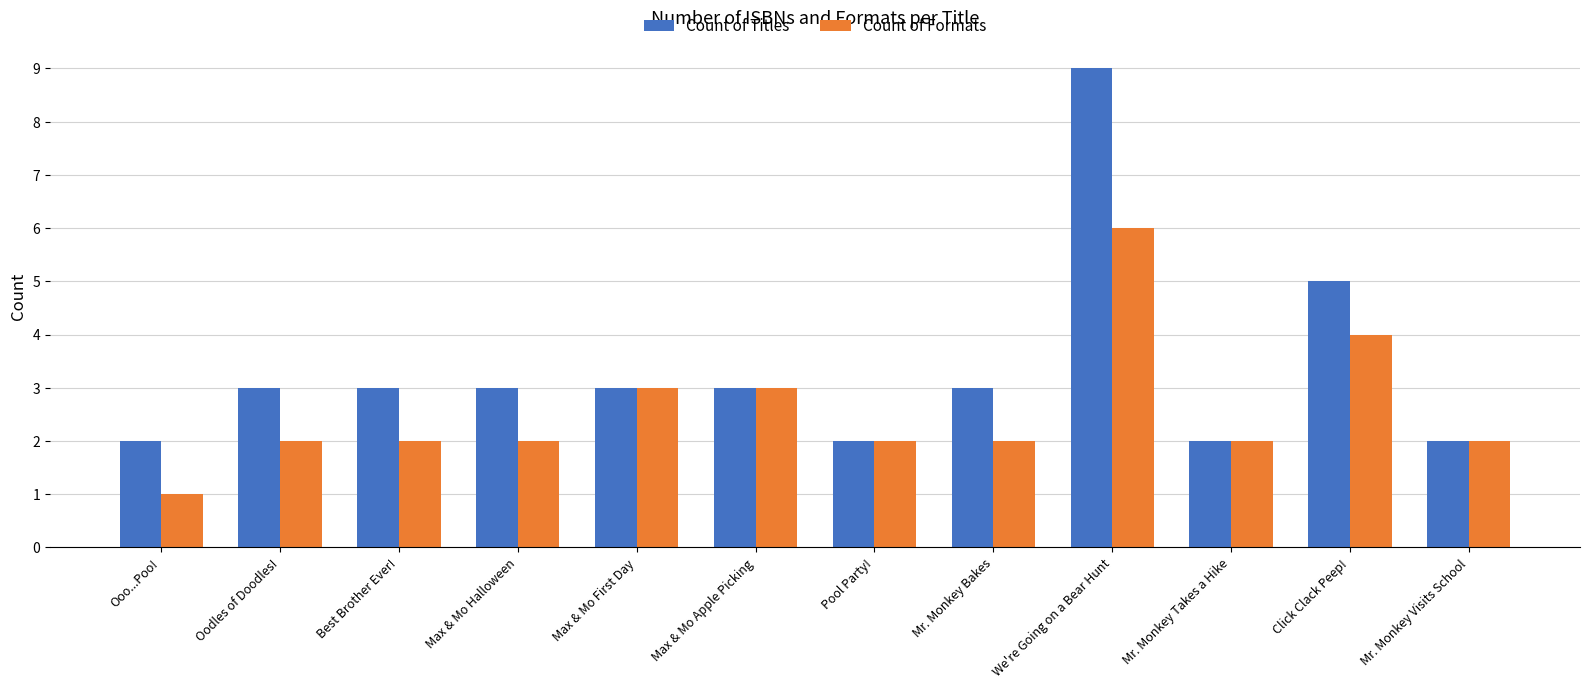

Are the bars horizontal?

No